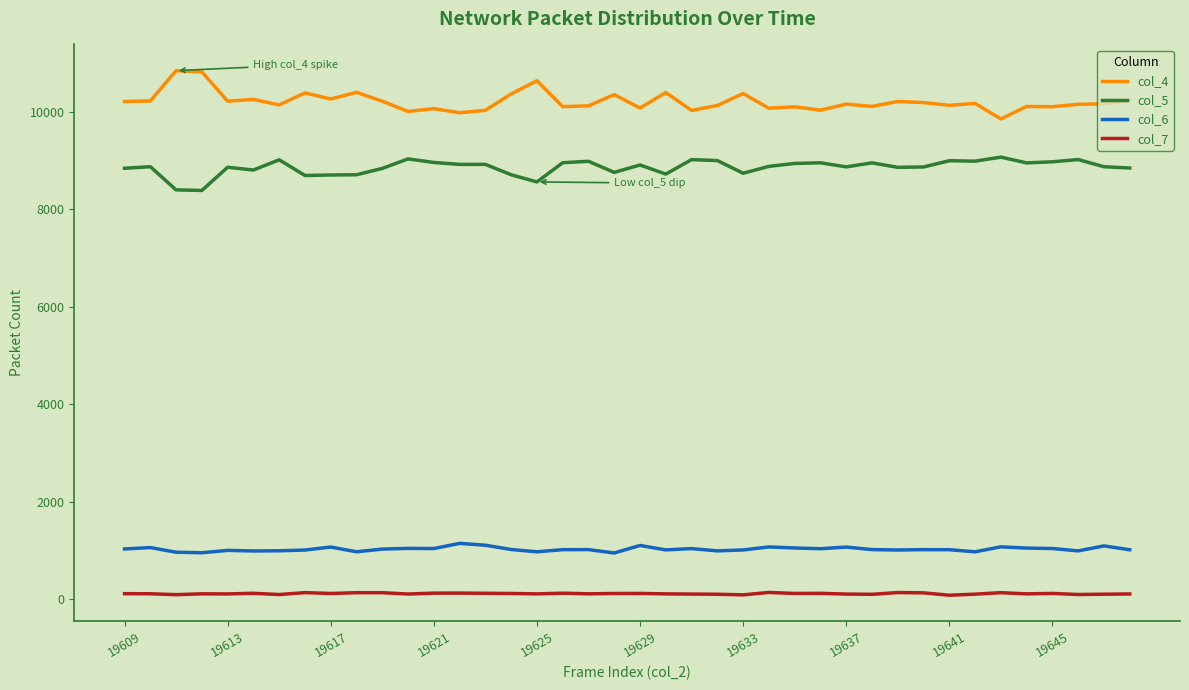

Is this an area chart (filled region under the line)?

No